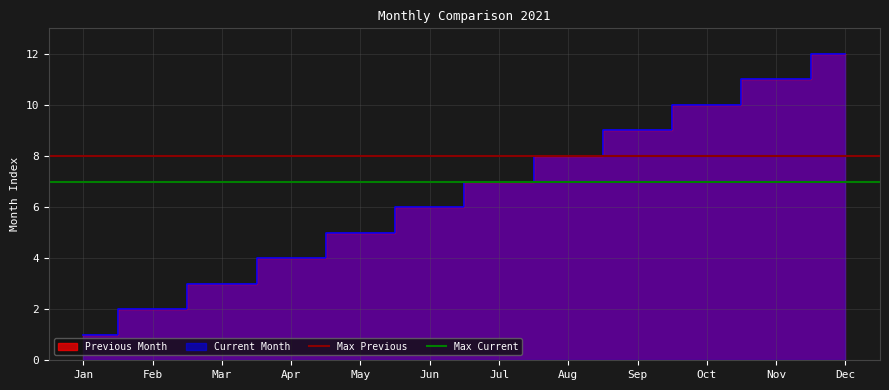

Which series has the largest total across all categories?

Max Previous